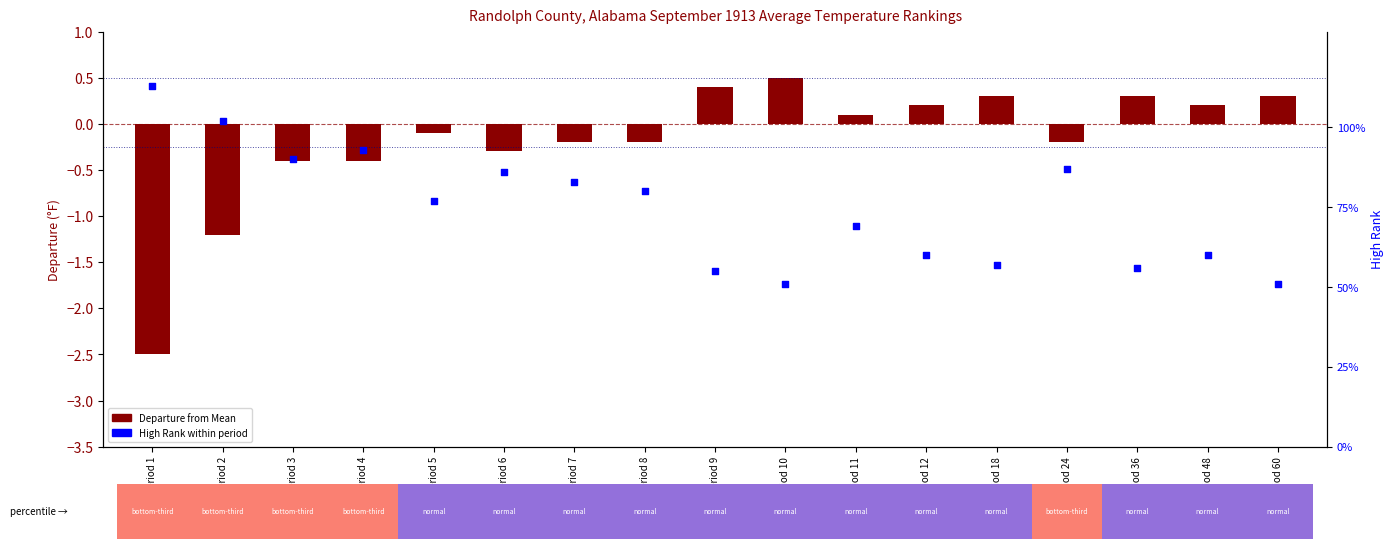

At how many categories does at least one series exceed 2?

17